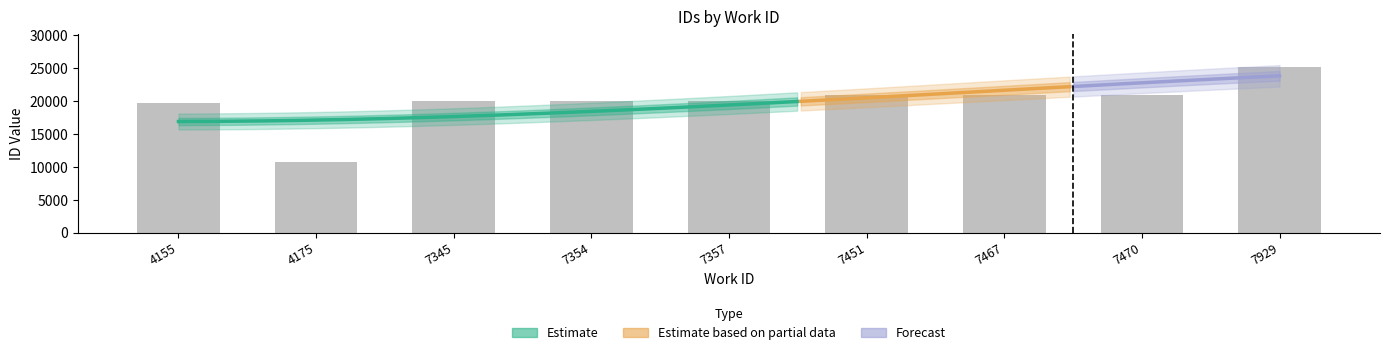

List the labels in order of value, smallest first.

4175, 4155, 7345, 7354, 7357, 7451, 7467, 7470, 7929